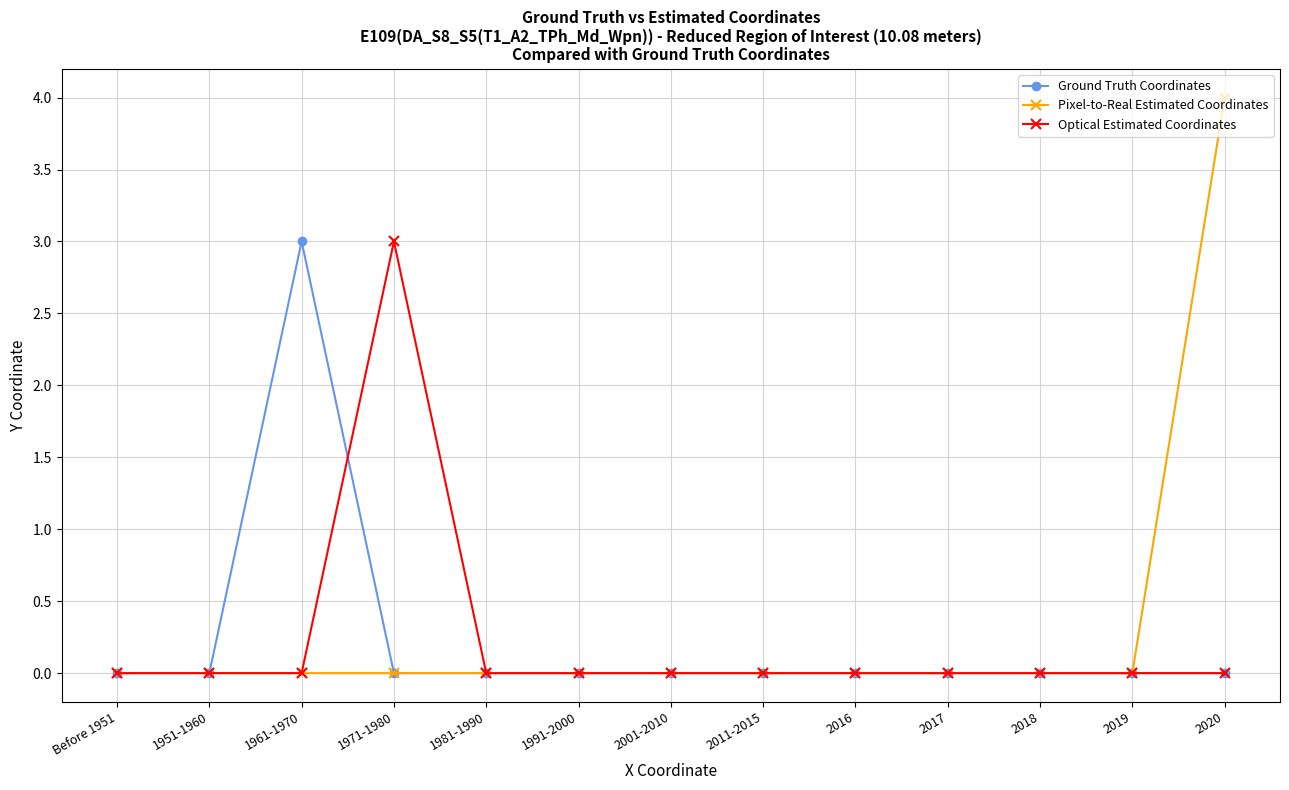

Is this an area chart (filled region under the line)?

No